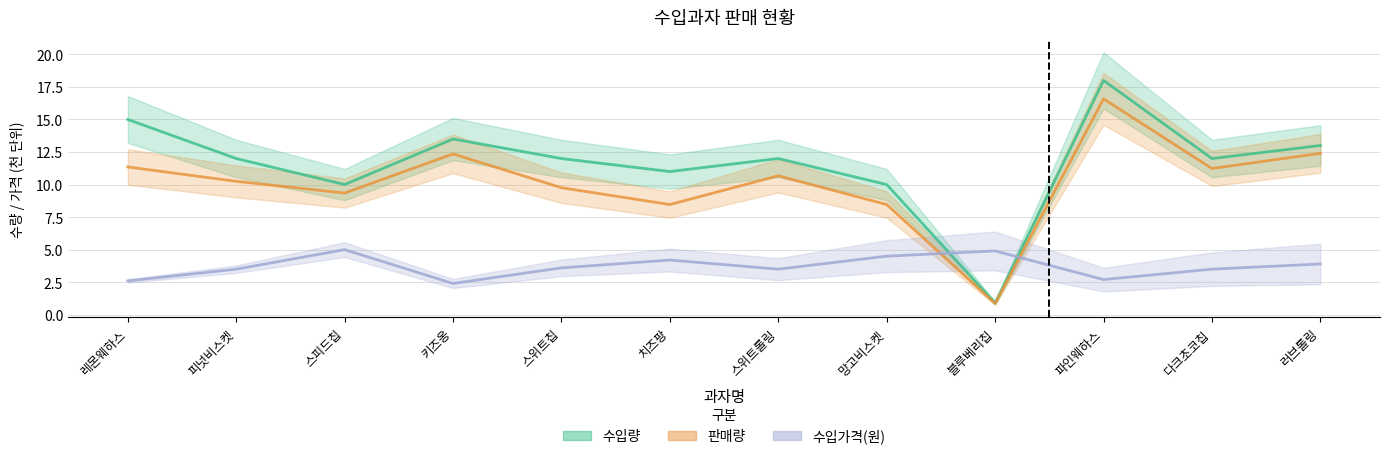

After their last crossing, which series has the higher values: 수입가격(원) or 수입량?

수입량